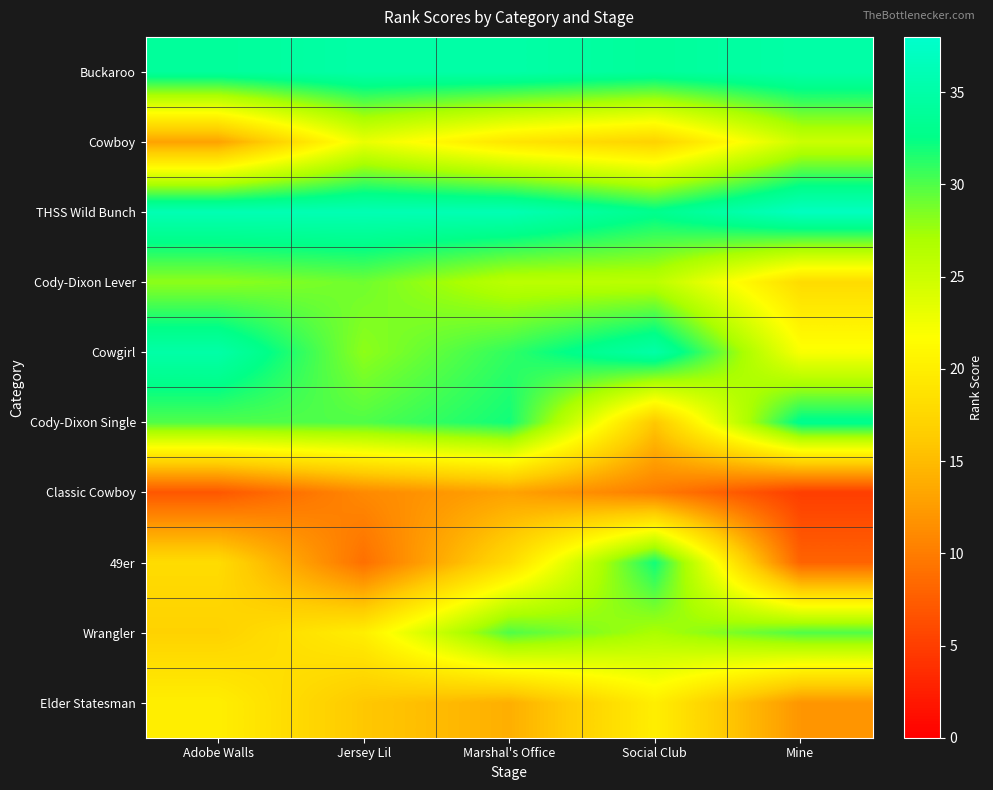

Which series has the largest total across all categories?

THSS Wild Bunch